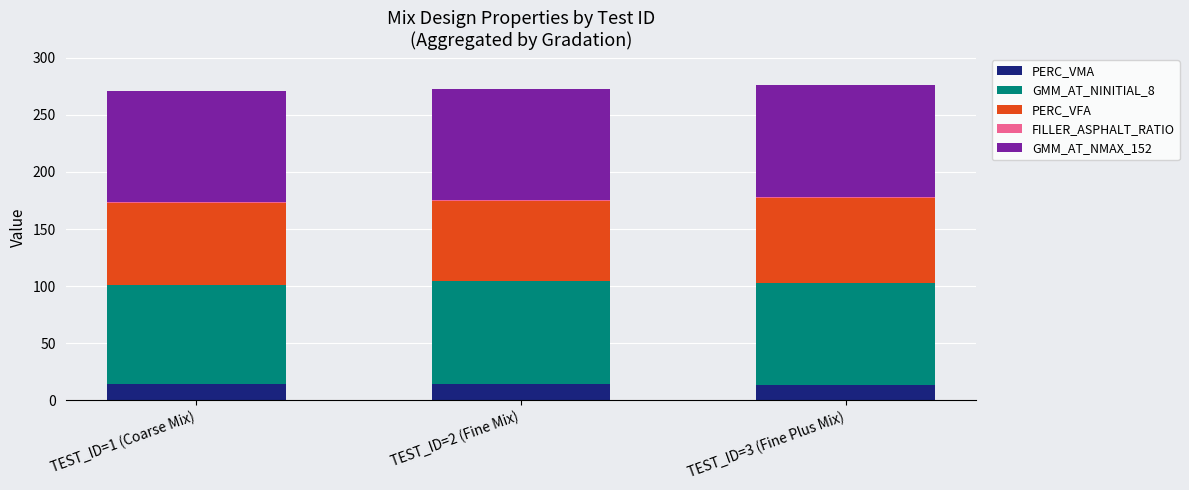

What is the sum of all PERC_VMA values?

41.2